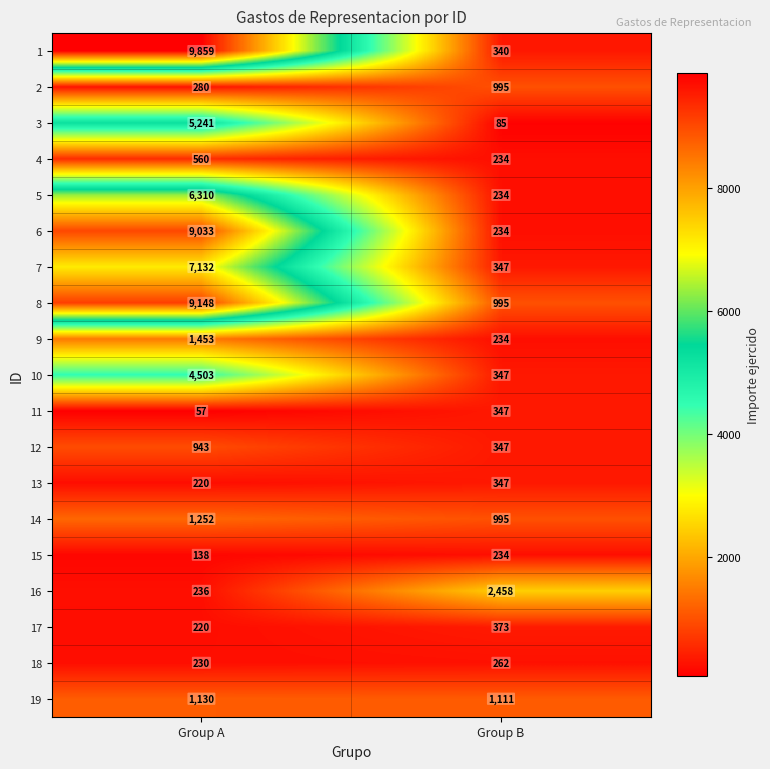

At which category does the chart reach its minimum across all series?

Group A